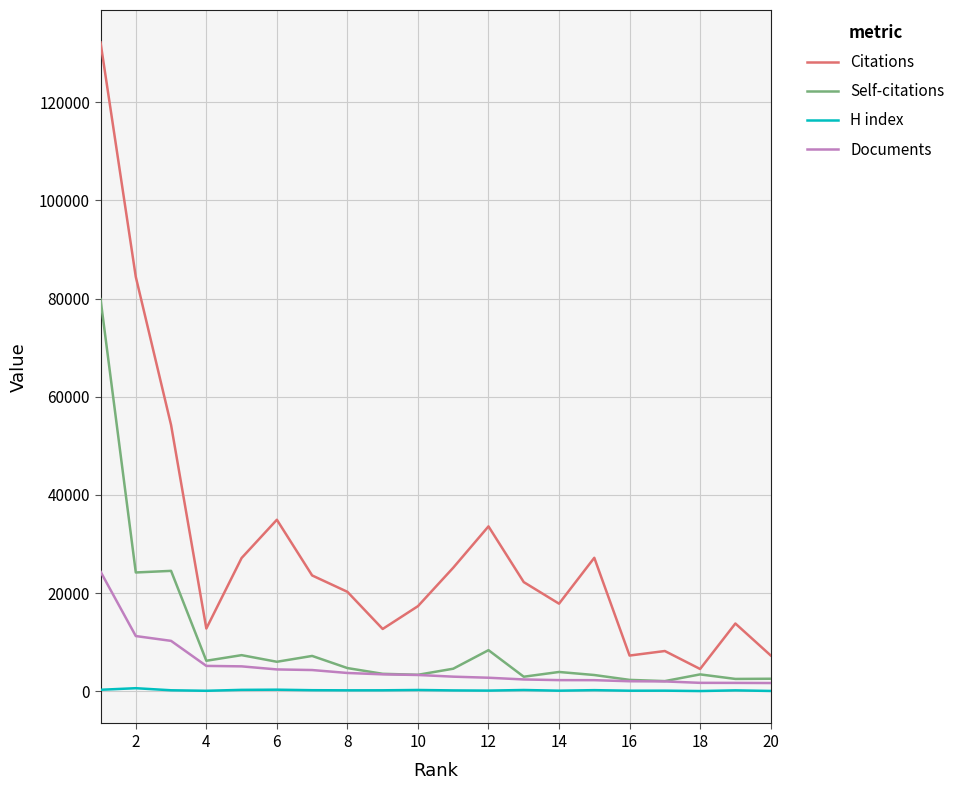

In H index, how many points are higher than both neighbors (excluding endpoints)?

7